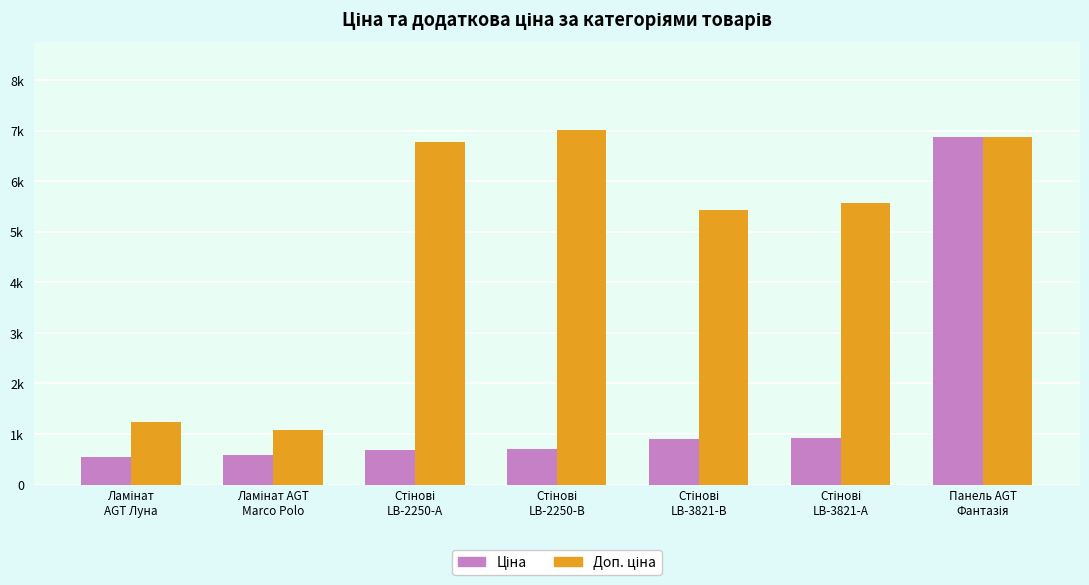

At which category does the chart reach its minimum across all series?

Ламінат
AGT Луна